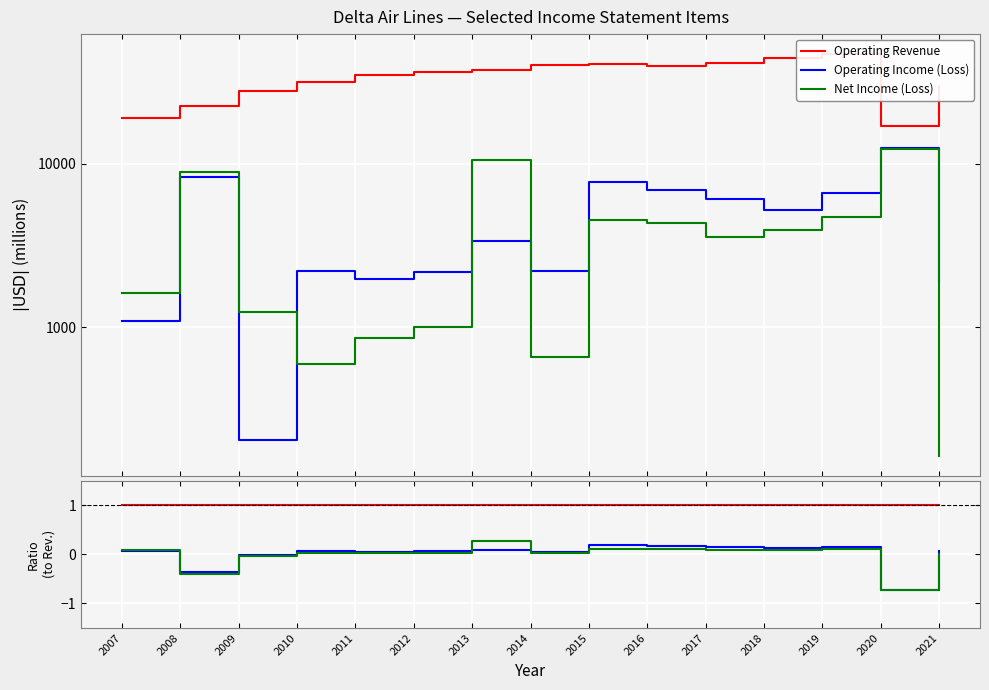

True or false: Operating Revenue and Net Income (Loss) intersect in this chart.

False